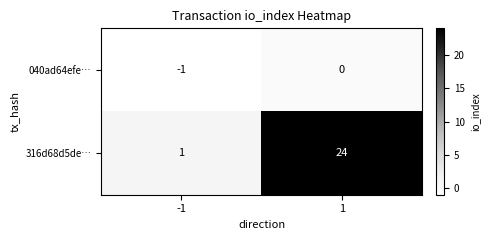

What is the smallest value displayed?

-1